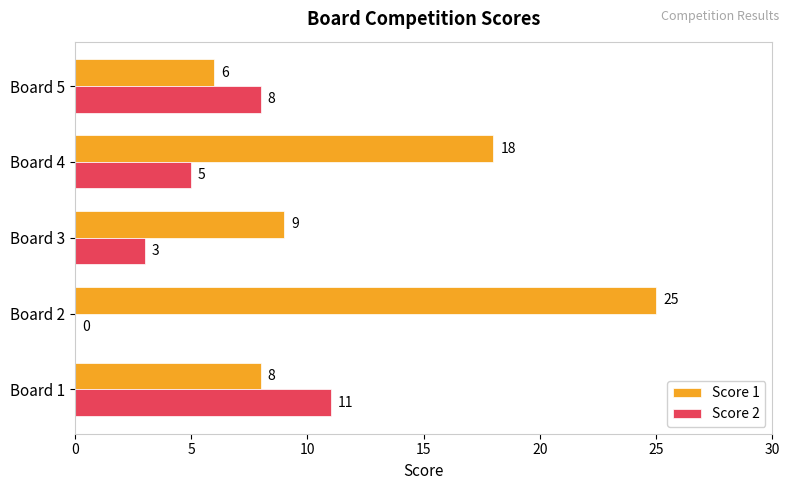

At which category is the sum across all series the highest?

Board 2